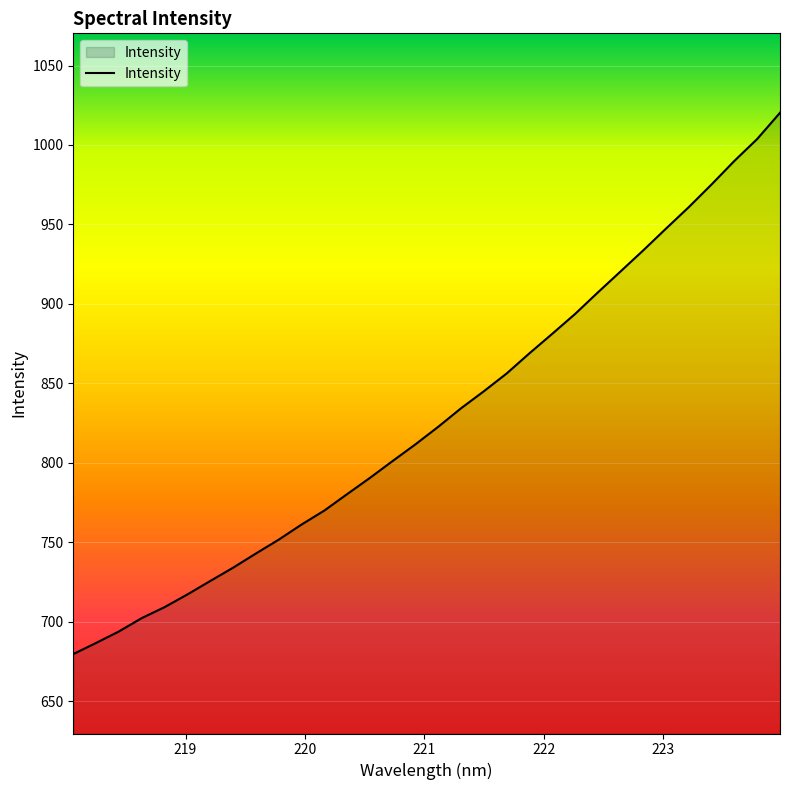

What is the greatest value displayed?

1020.3